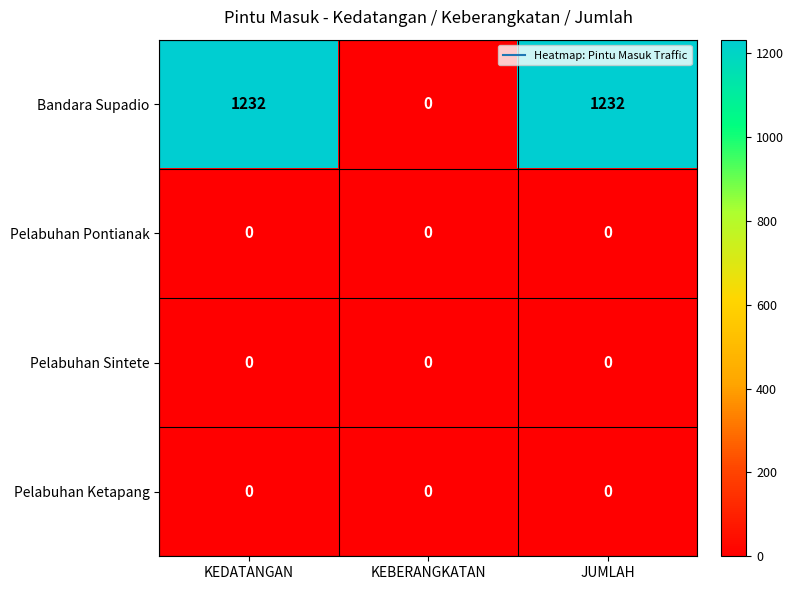

How many Bandara Supadio values are between 0 and 1232?

3